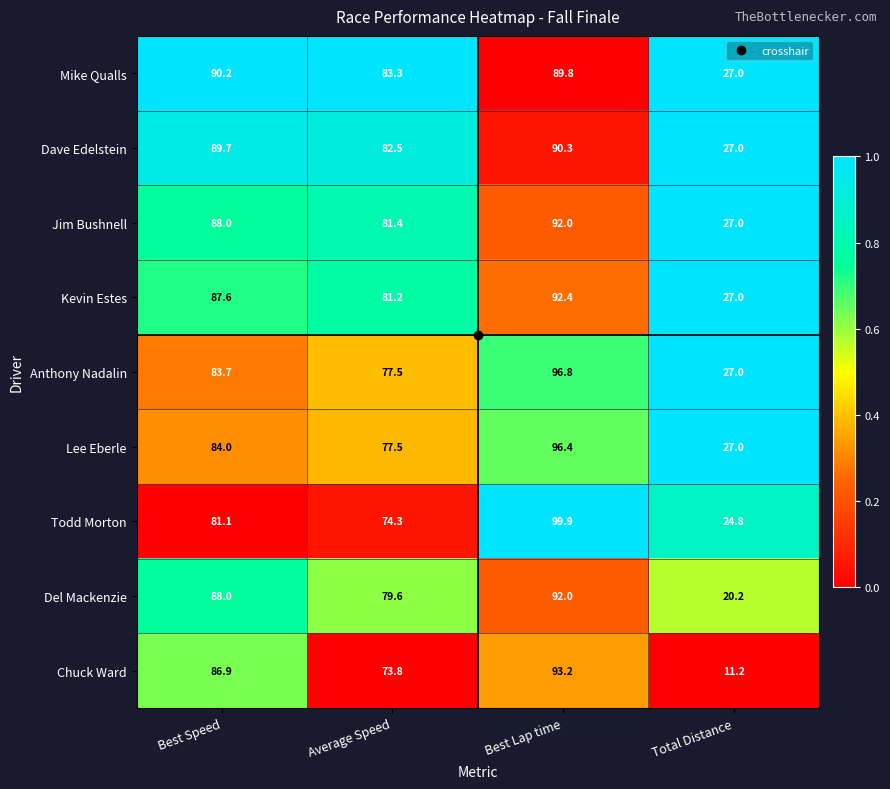

What is the minimum value for Anthony Nadalin?

27.0